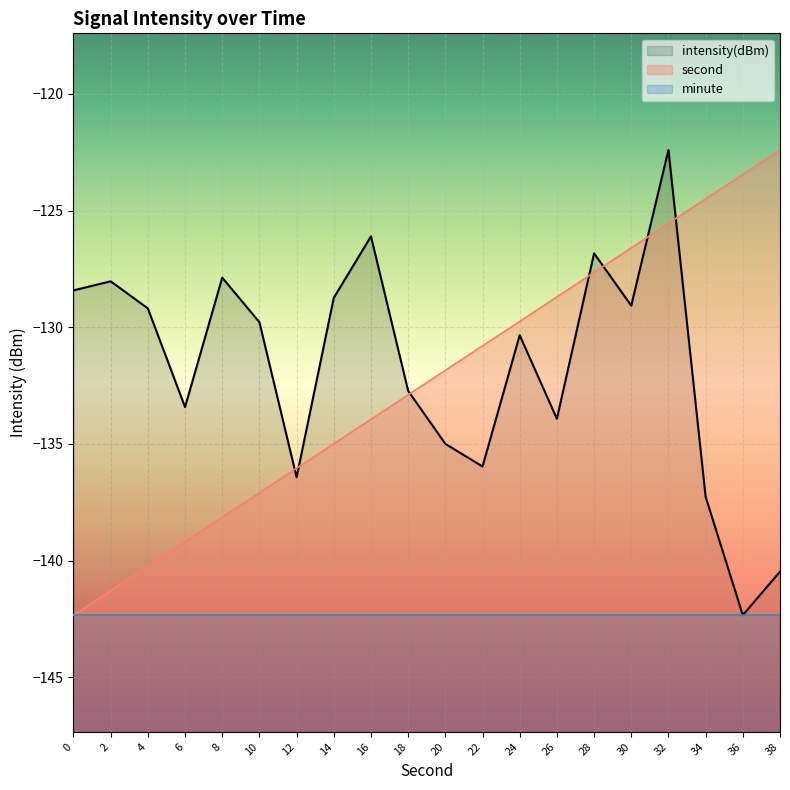

What is the spread (max minus min) of values at 24?

12.6